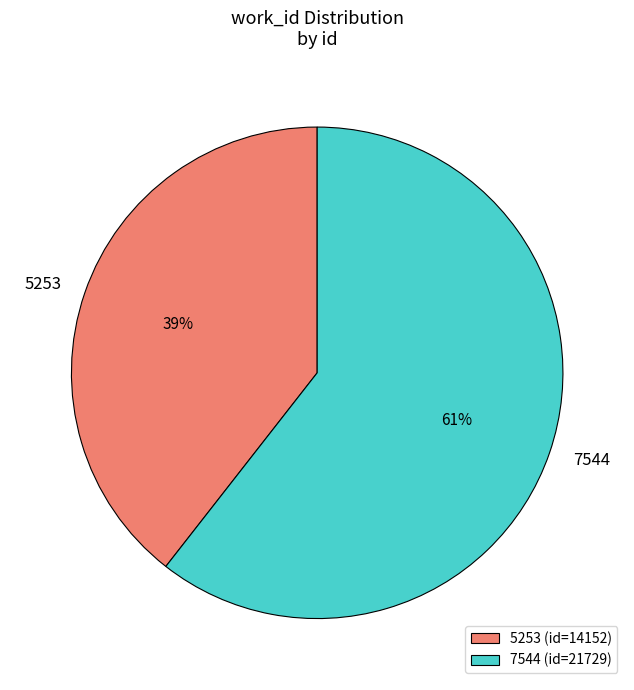

Rank the categories by value from highest to lowest.

7544, 5253